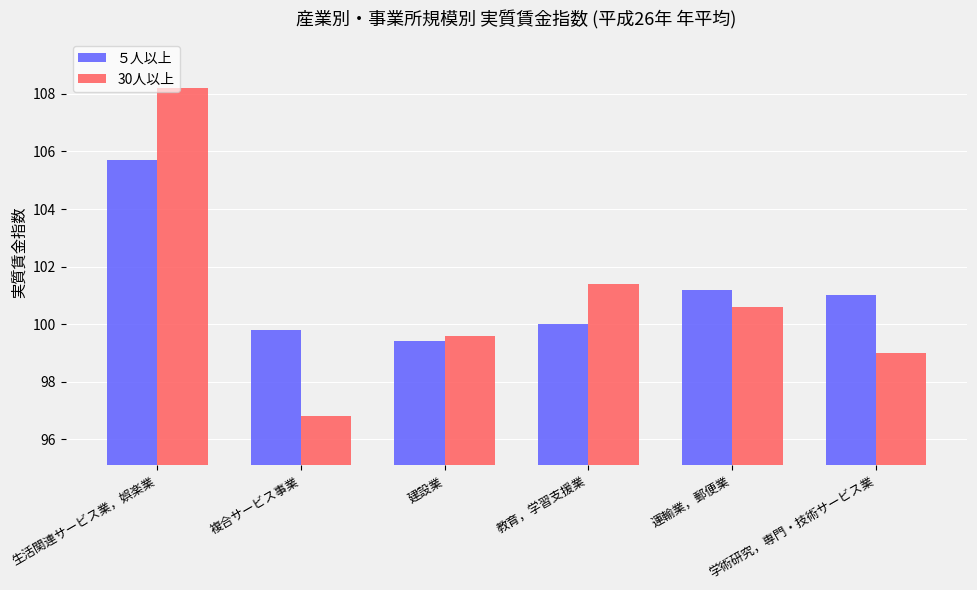

Which category has the highest value in the 30人以上 series?

生活関連サービス業，娯楽業